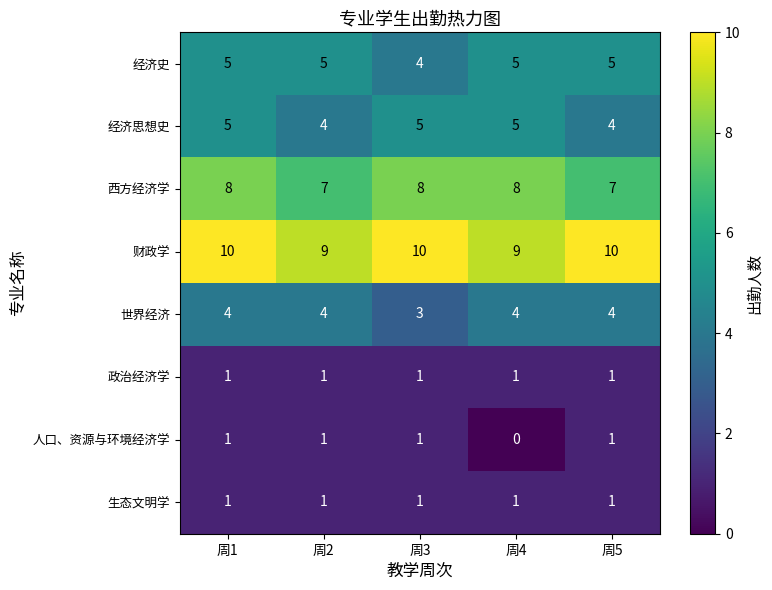

What is the spread (max minus min) of values at 周1?

9